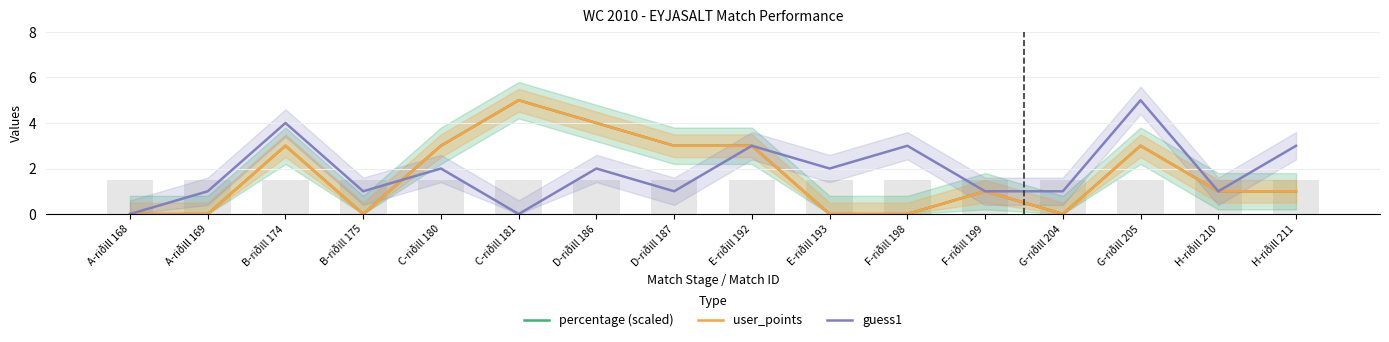

How many categories are shown in the chart?

16